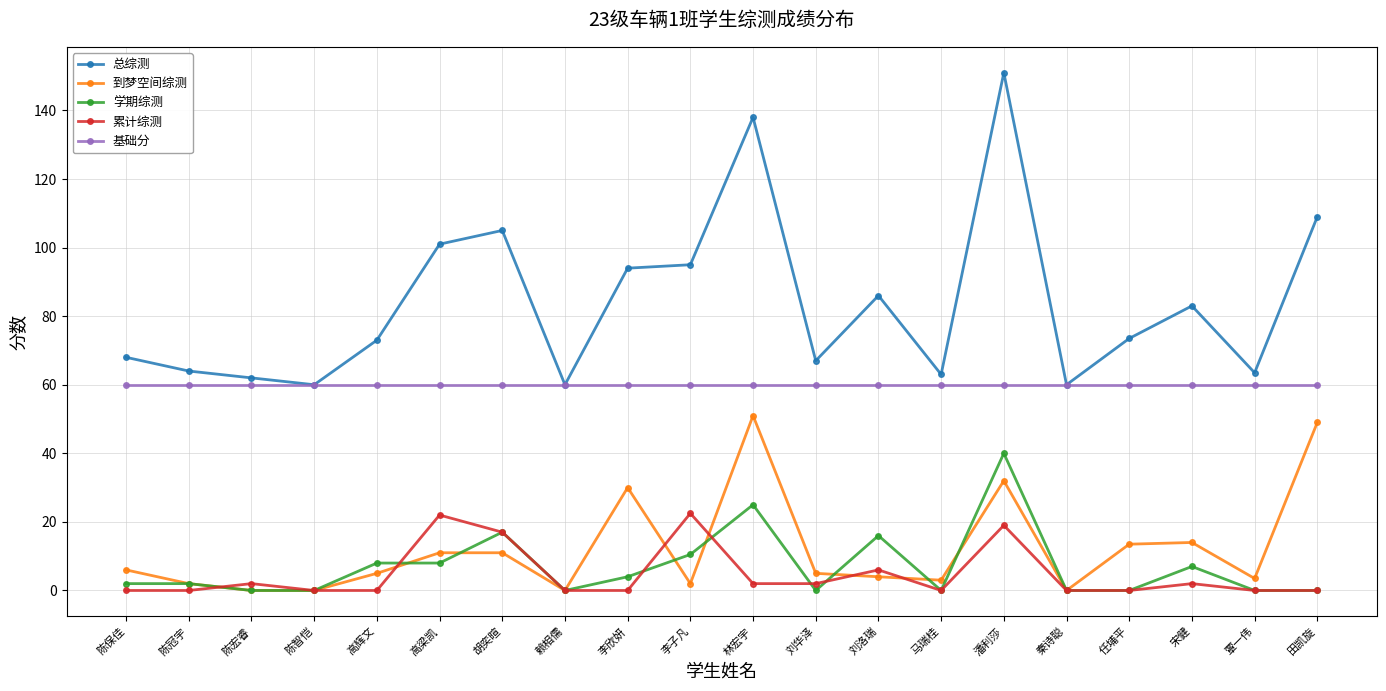

Is the value of 累计综测 at 陈宏睿 greater than the value of 到梦空间综测 at 田凯旋?

No